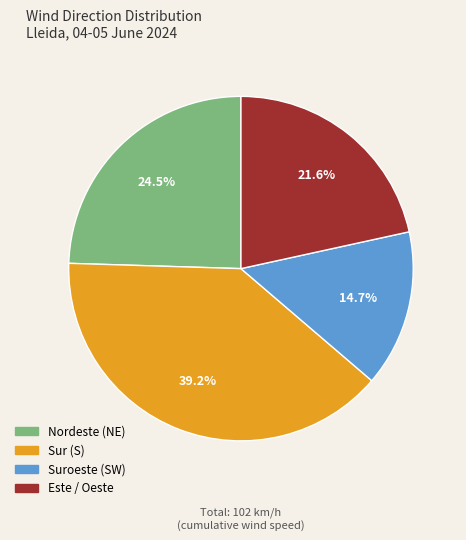

What percentage is NOT represented by Sur (S)?

60.8%